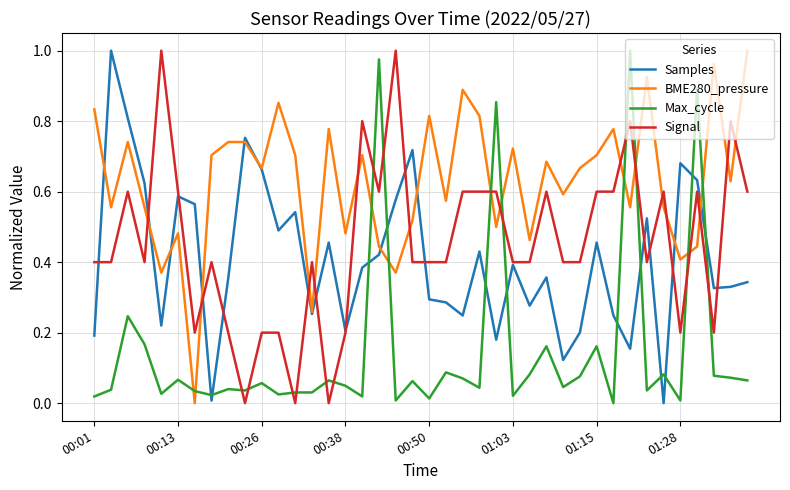

True or false: Max_cycle and Signal cross at least once.

True